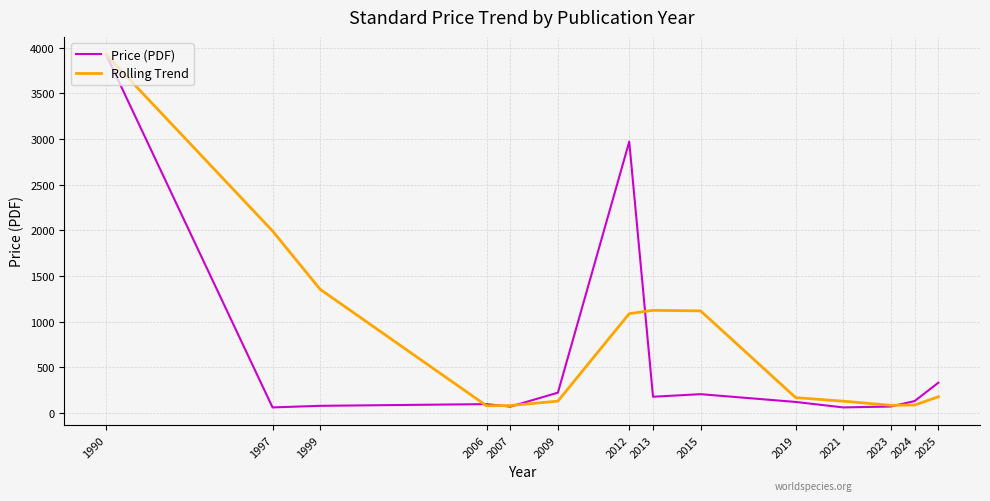

Which label corresponds to the largest value in the chart?

1990